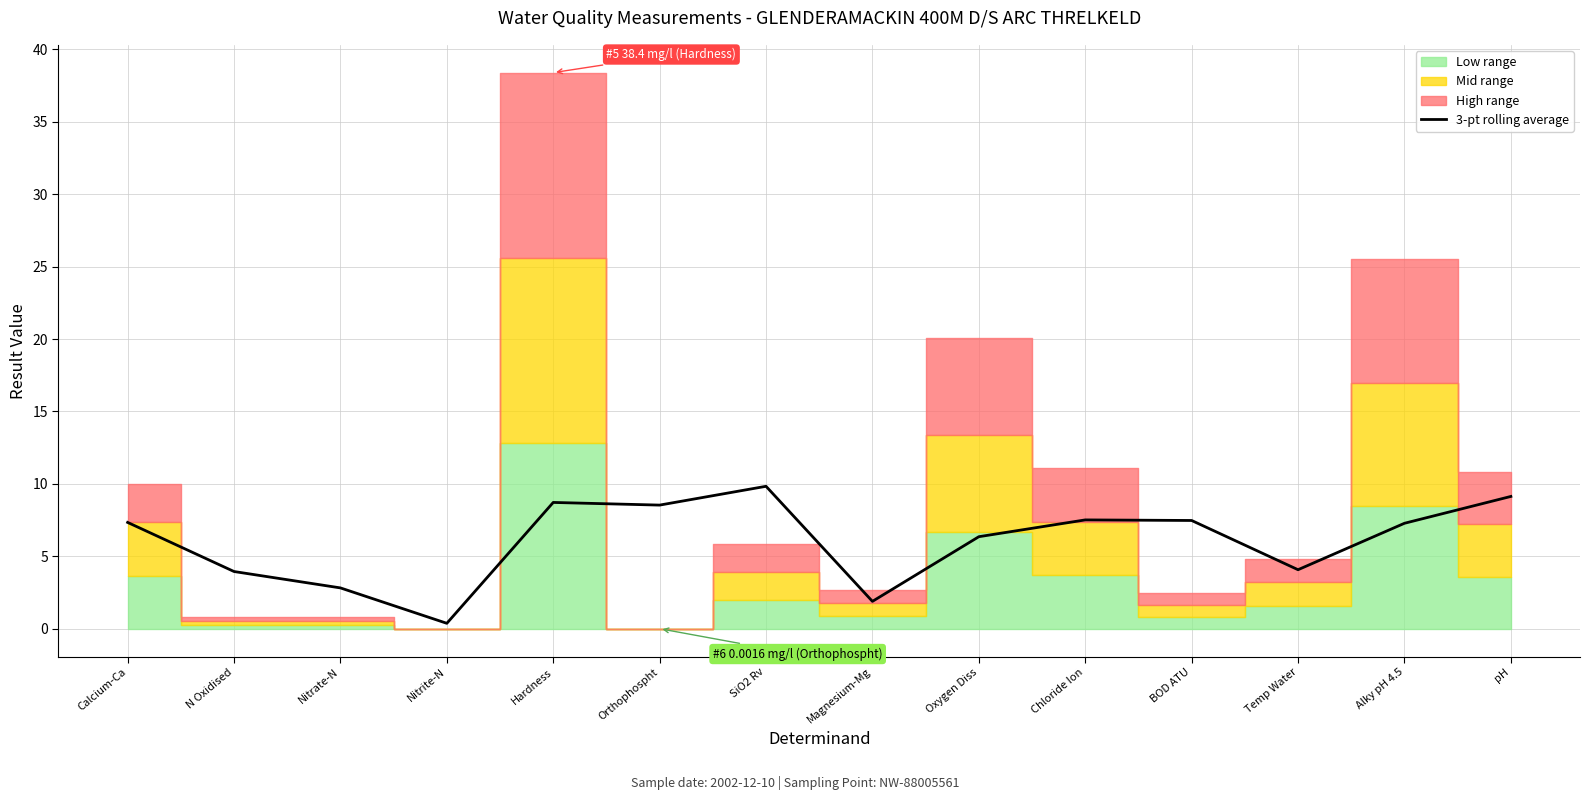

How many values are below 7?

6